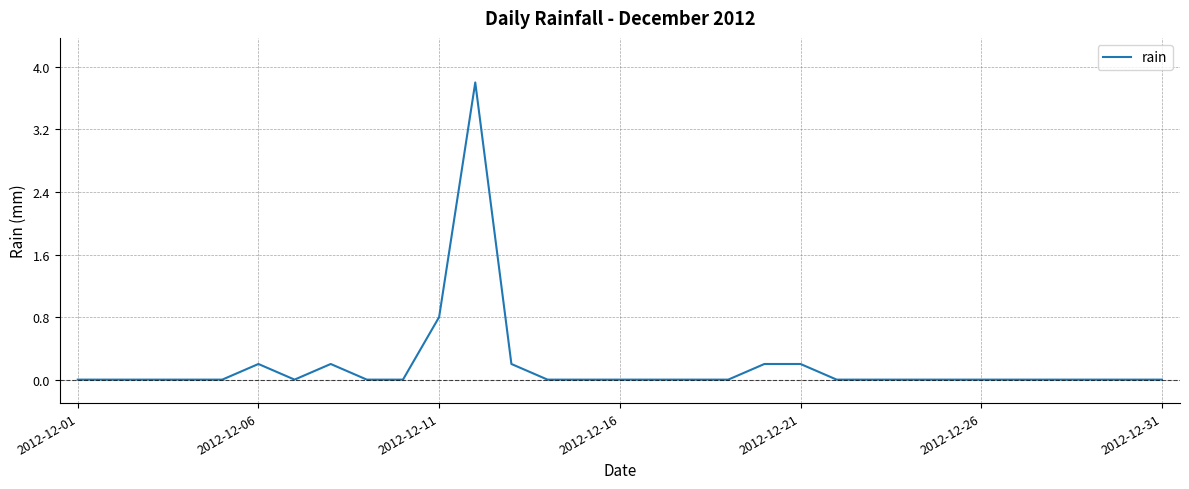

What is the difference between the maximum and minimum values?

3.8